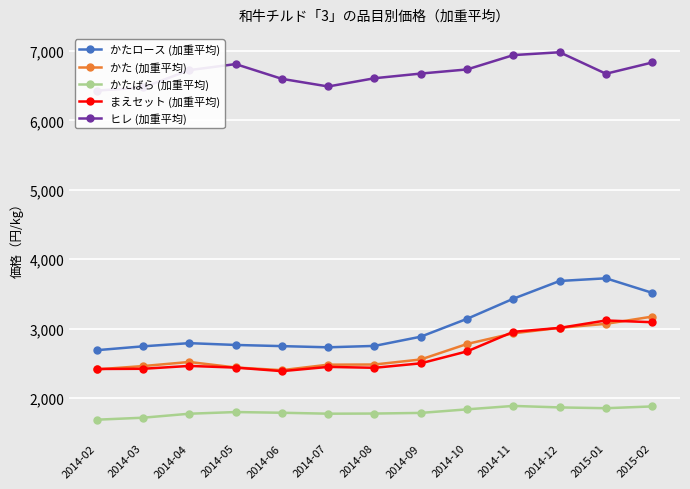

Is this an area chart (filled region under the line)?

No